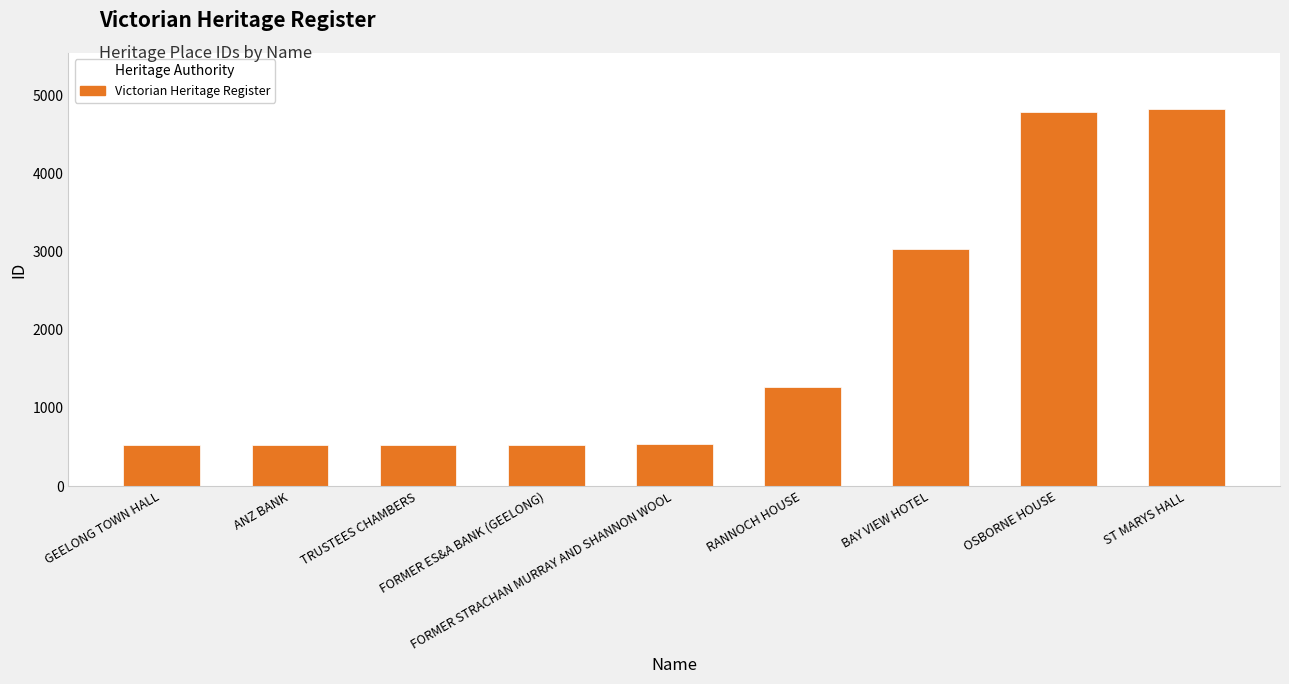

Between RANNOCH HOUSE and TRUSTEES CHAMBERS, which is larger?

RANNOCH HOUSE